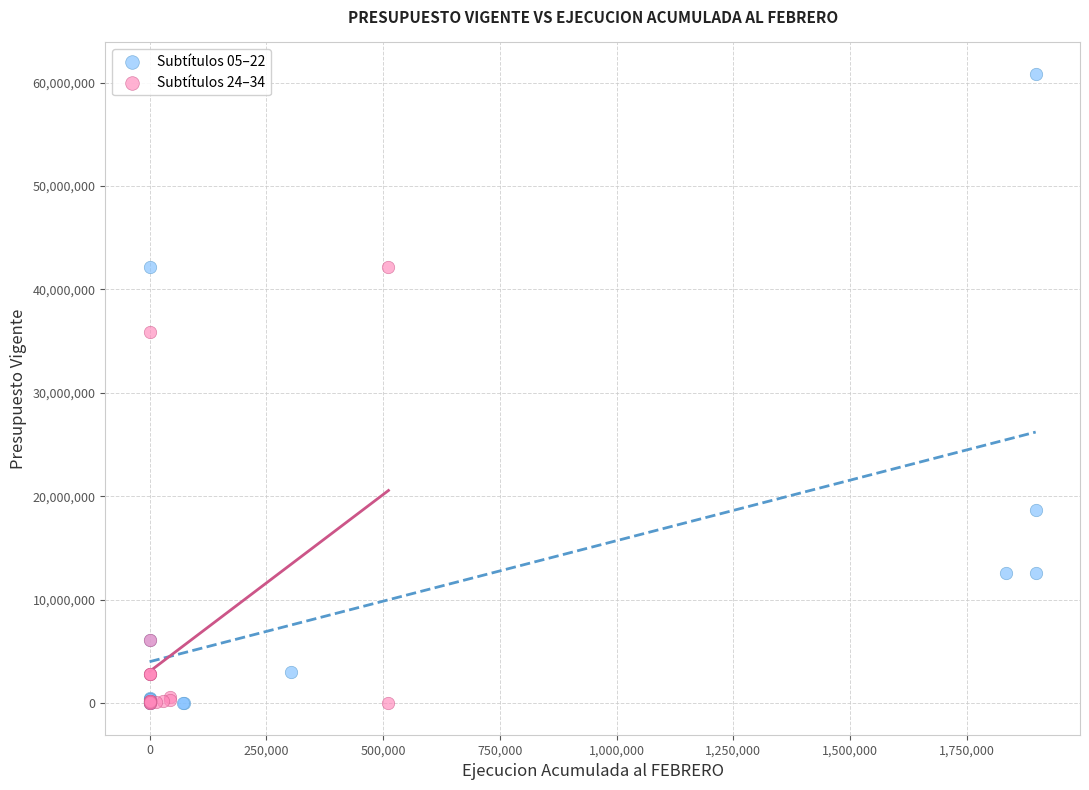

Which series contains the highest Y value?

Subtítulos 05–22